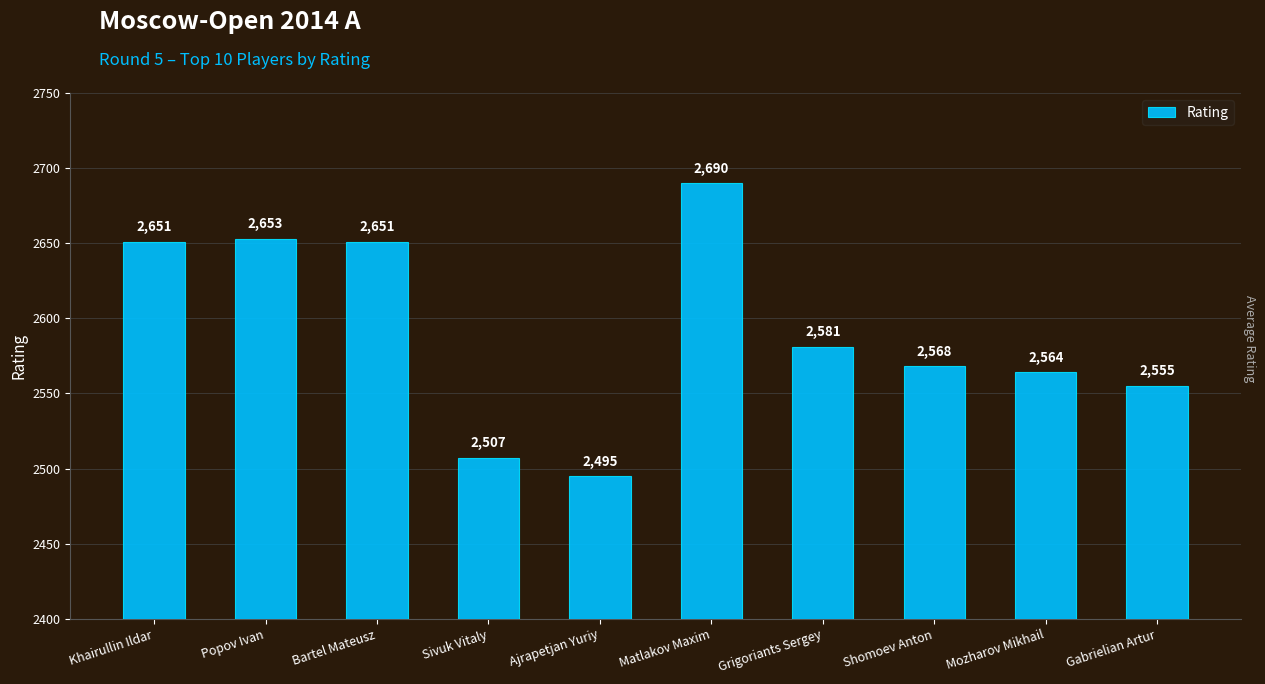

Reading left to right, list all the values displayed in this chart.

Khairullin Ildar=2651	Popov Ivan=2653	Bartel Mateusz=2651	Sivuk Vitaly=2507	Ajrapetjan Yuriy=2495	Matlakov Maxim=2690	Grigoriants Sergey=2581	Shomoev Anton=2568	Mozharov Mikhail=2564	Gabrielian Artur=2555